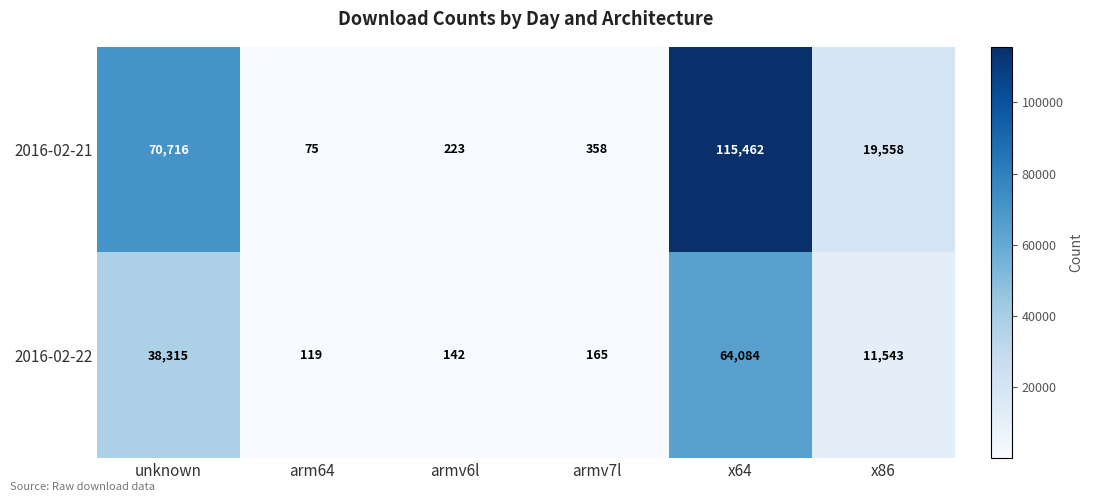

At which category is the sum across all series the highest?

x64